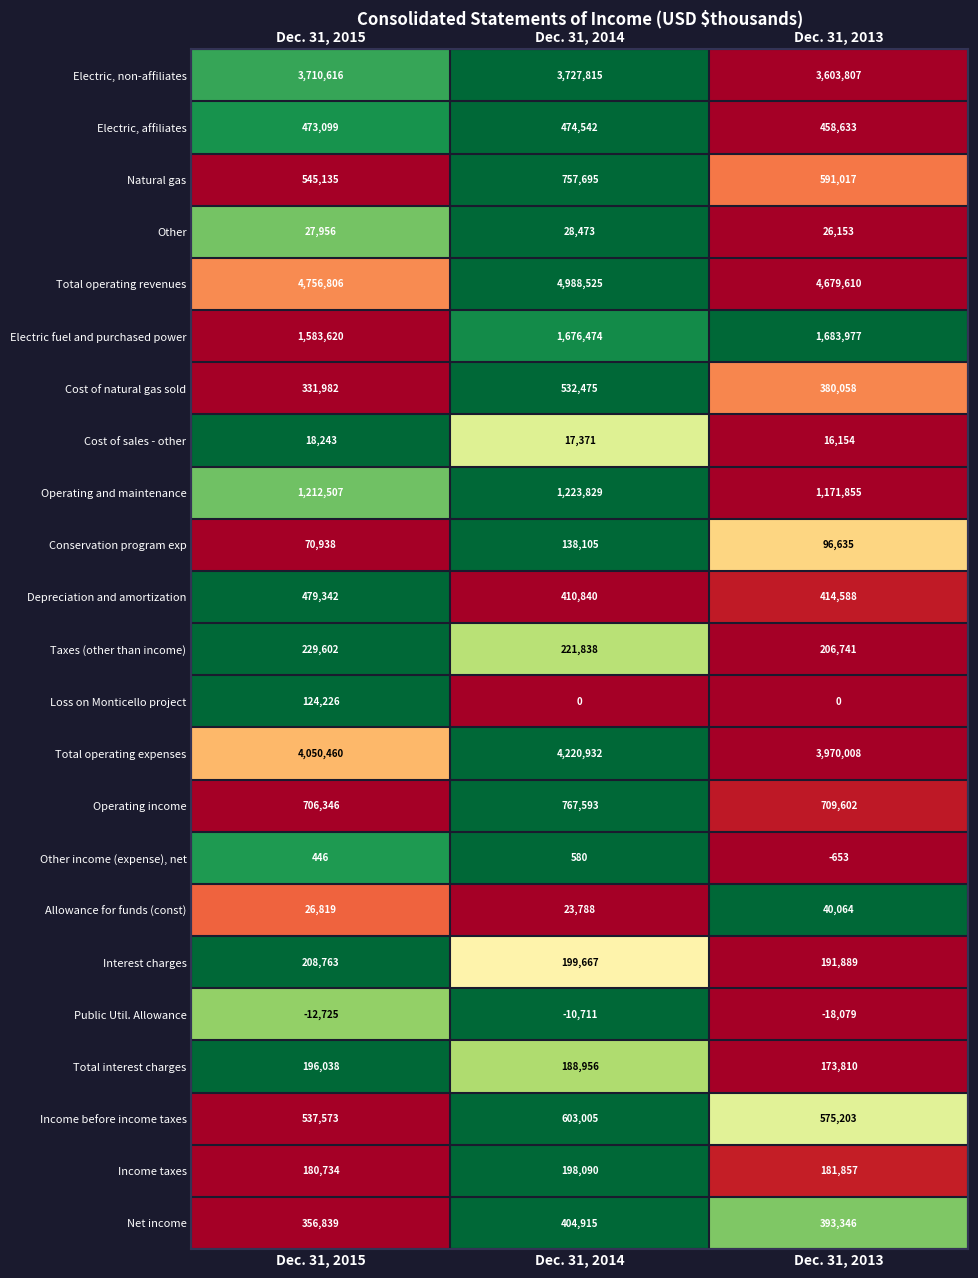

Which series changed the most between Dec. 31, 2015 and Dec. 31, 2013?

Loss on Monticello project